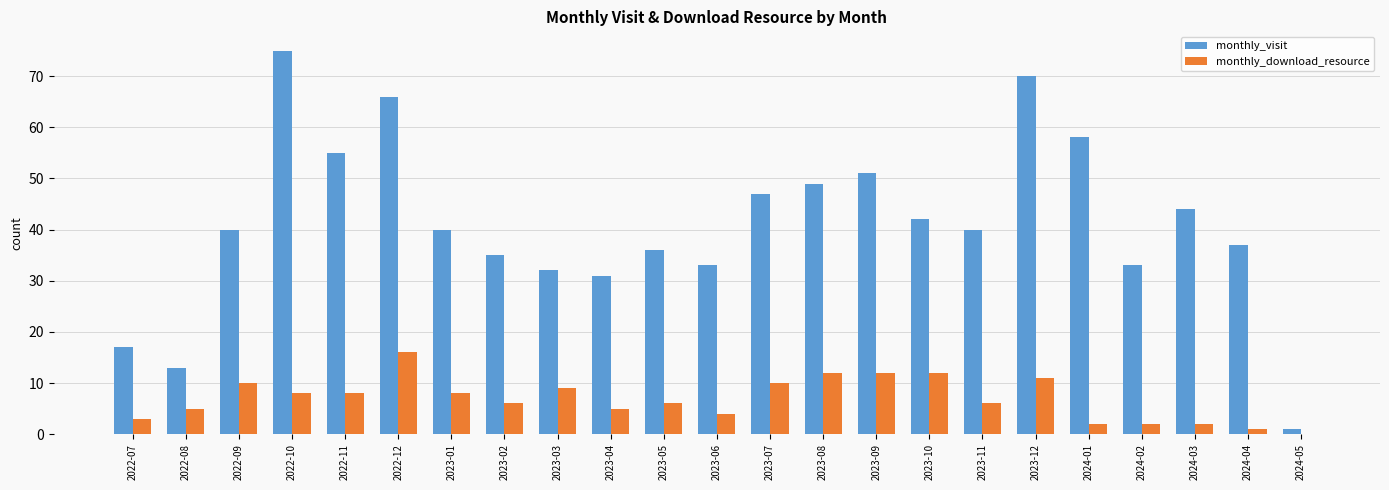

Reading right to left, transcribe all the data shown in this chart.

monthly_visit: 1	37	44	33	58	70	40	42	51	49	47	33	36	31	32	35	40	66	55	75	40	13	17
monthly_download_resource: 0	1	2	2	2	11	6	12	12	12	10	4	6	5	9	6	8	16	8	8	10	5	3